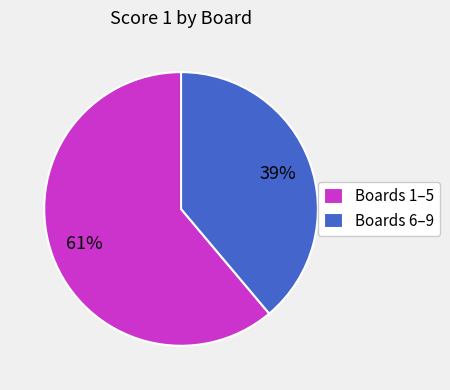

Is there any slice that represents more than half of the pie?

Yes